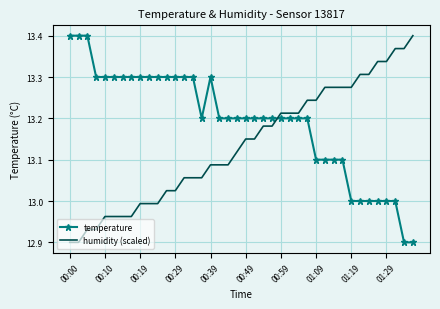

Which series ends up on top after the final intersection of temperature and humidity (scaled)?

humidity (scaled)